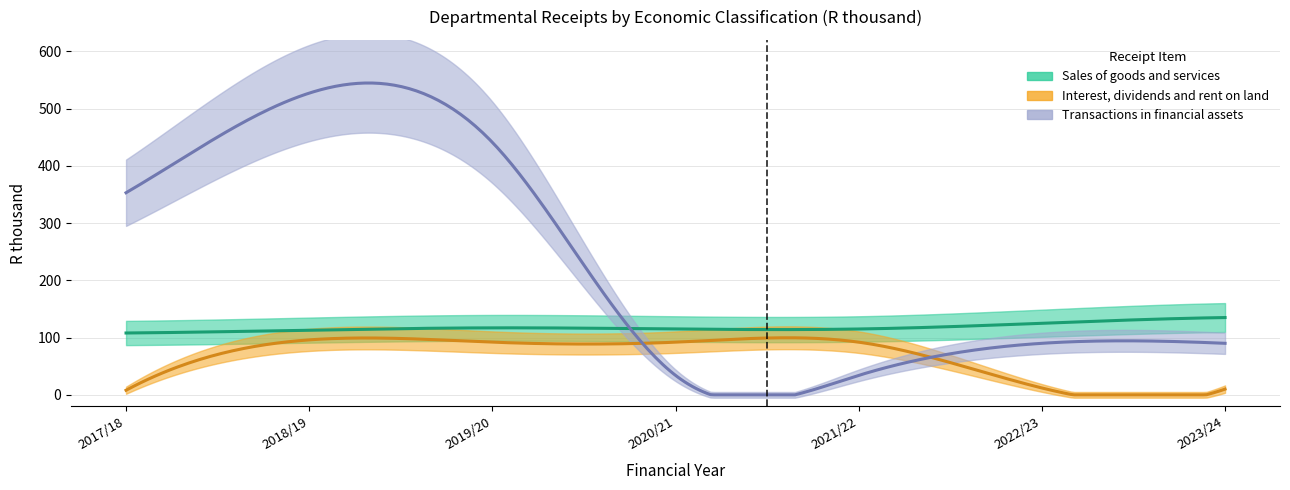

At 2017/18, list the series in order from largest to smallest.

Transactions in financial assets, Sales of goods and services, Interest, dividends and rent on land